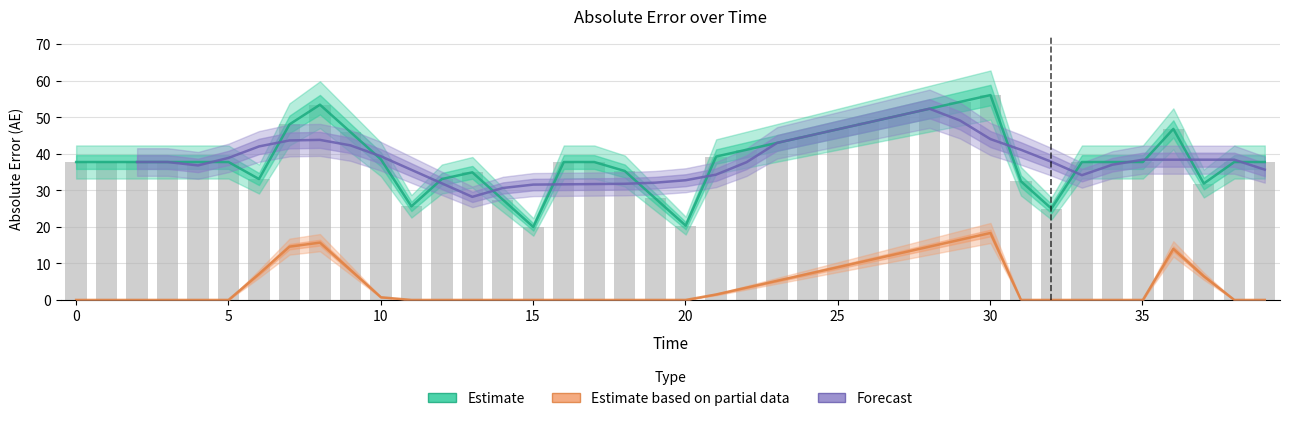

What is the lowest value of the Estimate series?

20.0